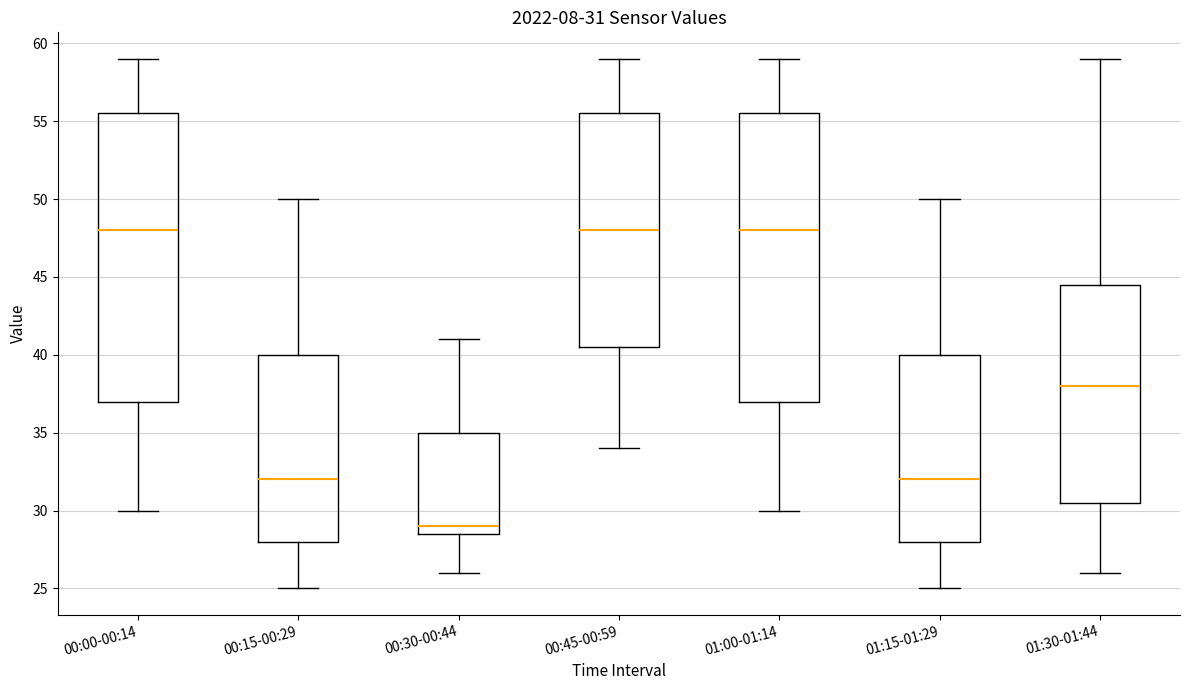

Which box's median line is the lowest?

00:30-00:44